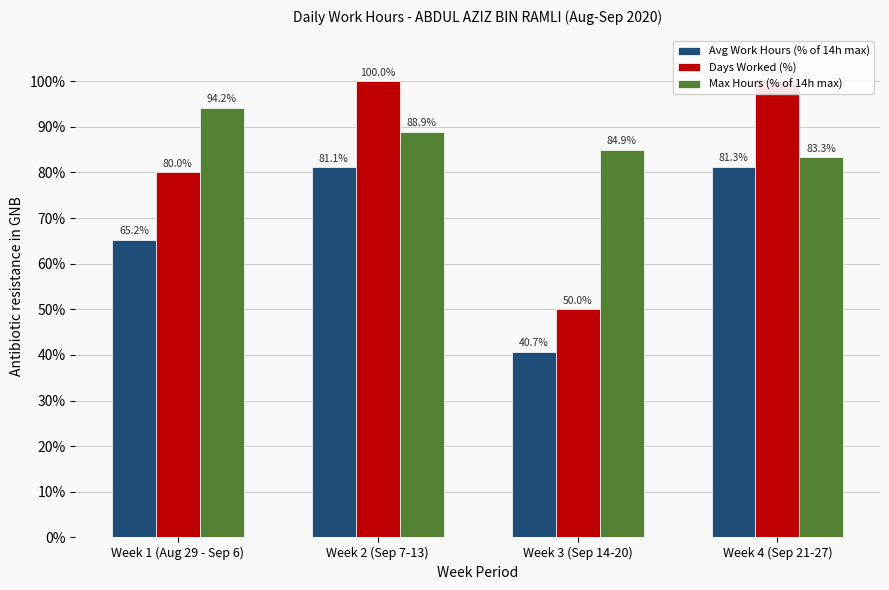

What is the sum of the Avg Work Hours (% of 14h max) values at Week 3 (Sep 14-20) and Week 4 (Sep 21-27)?

122.0